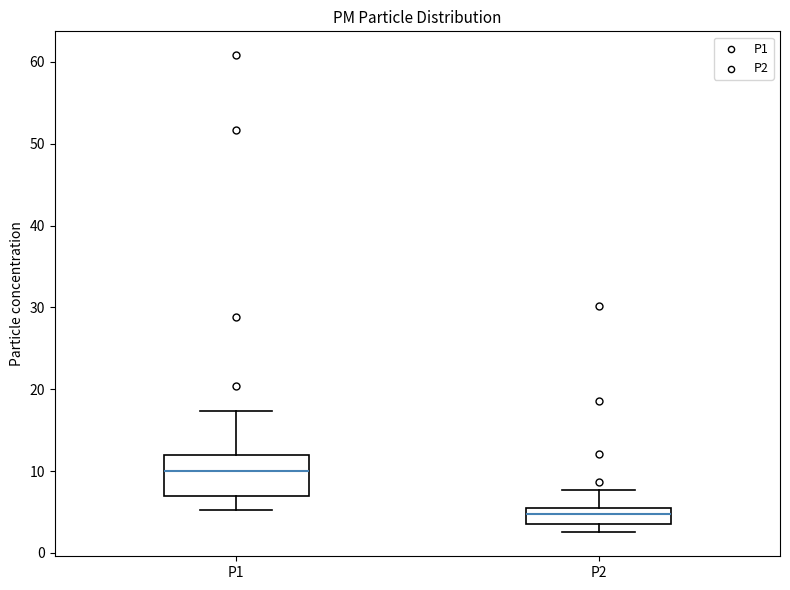

Where does the lower whisker of the box for P2 end on the y-axis? The values are not printed on the chart, so give them approximately, as read against the axis.

3